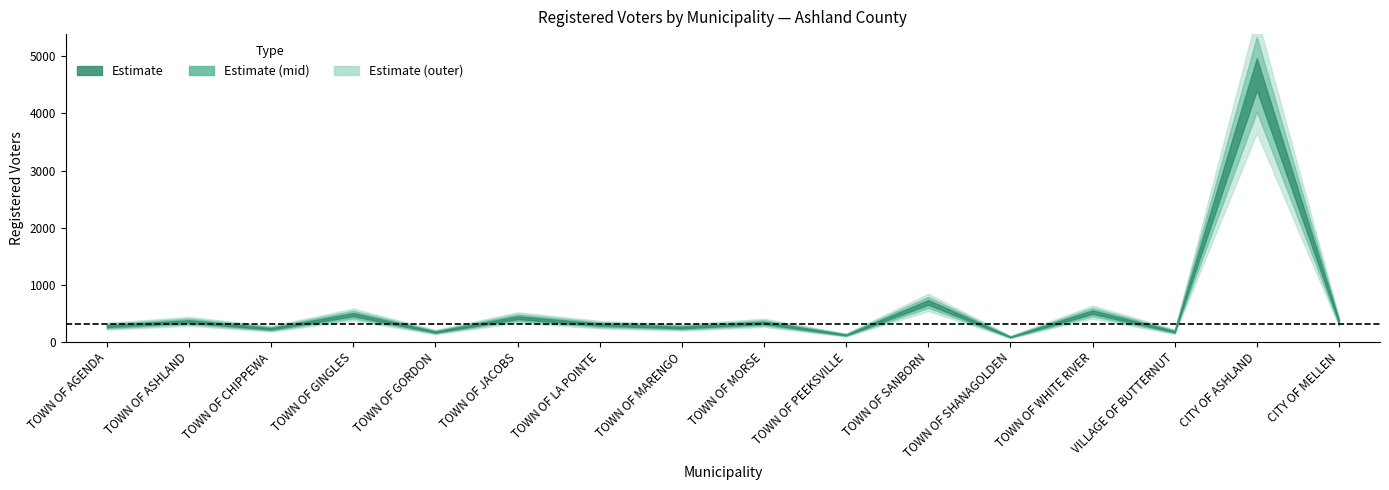

List the labels in order of value, largest first.

CITY OF ASHLAND, TOWN OF SANBORN, TOWN OF WHITE RIVER, TOWN OF GINGLES, TOWN OF JACOBS, TOWN OF ASHLAND, CITY OF MELLEN, TOWN OF MORSE, TOWN OF LA POINTE, TOWN OF AGENDA, TOWN OF MARENGO, TOWN OF CHIPPEWA, VILLAGE OF BUTTERNUT, TOWN OF GORDON, TOWN OF PEEKSVILLE, TOWN OF SHANAGOLDEN